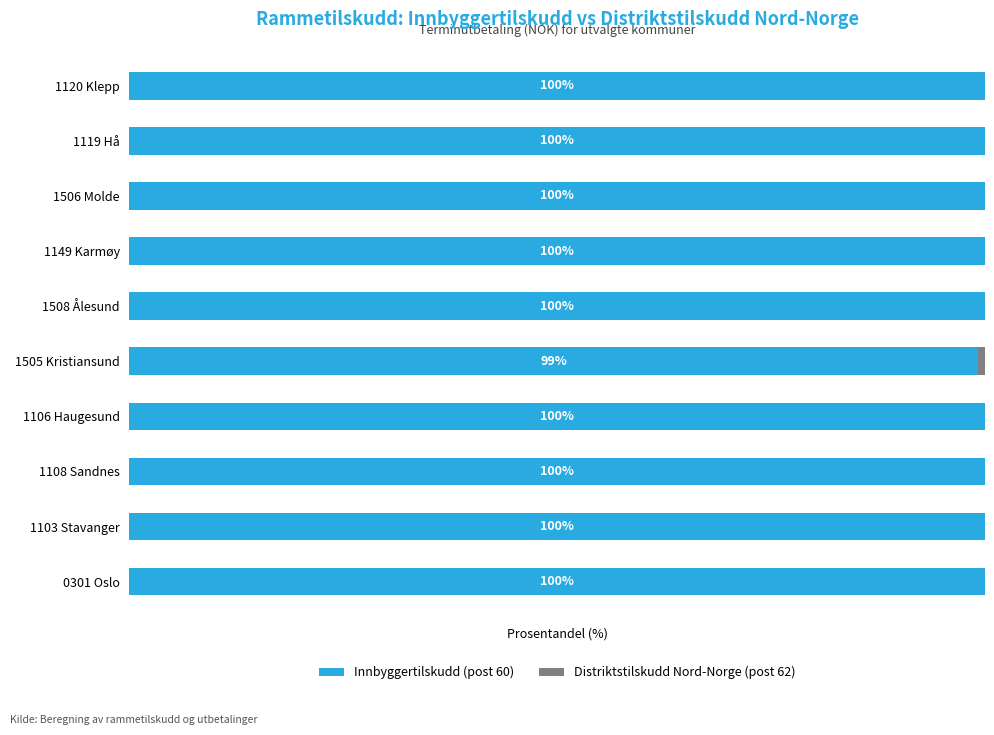

Where is Innbyggertilskudd (post 60) nearest to the value 99?

1505 Kristiansund